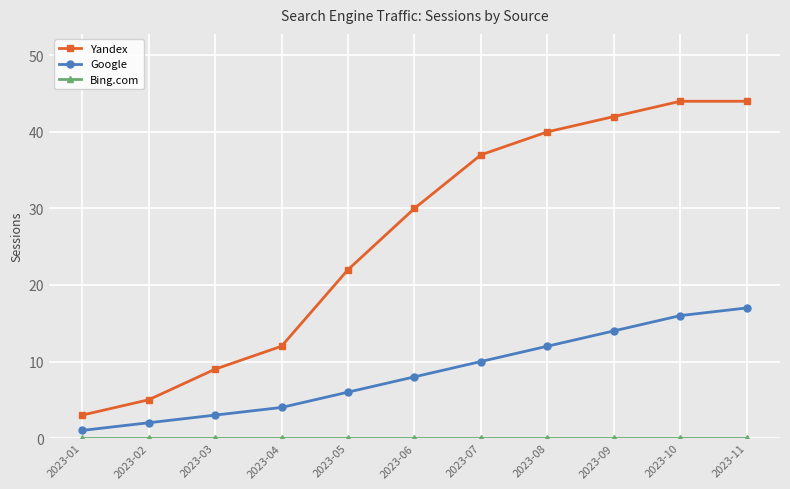

What is the spread (max minus min) of values at 2023-11?

44